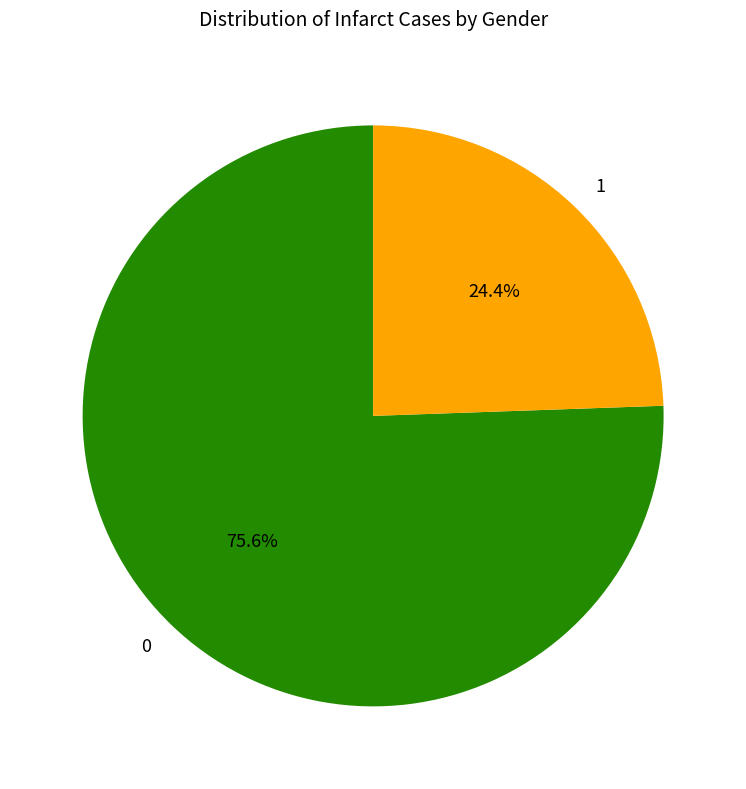

Count the number of slices in the pie.

2